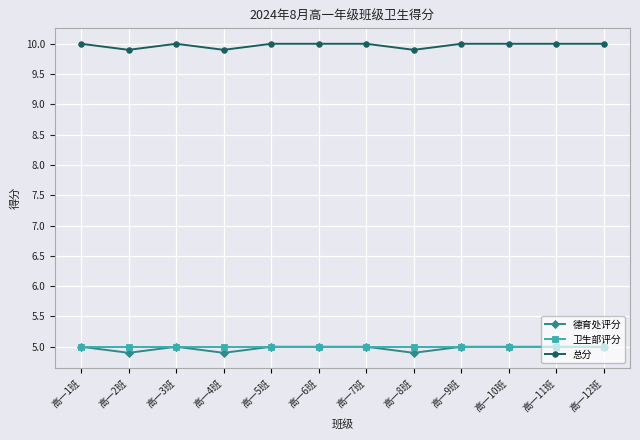

At which category does 总分 reach its first local valley?

高一2班